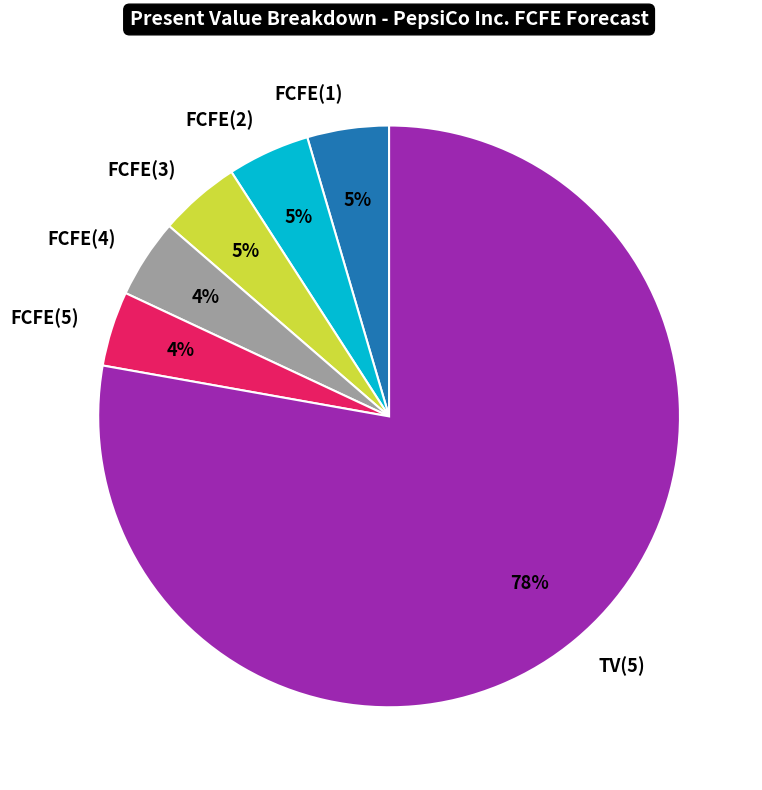

Combined, do FCFE(3) and FCFE(2) account for over 50%?

No